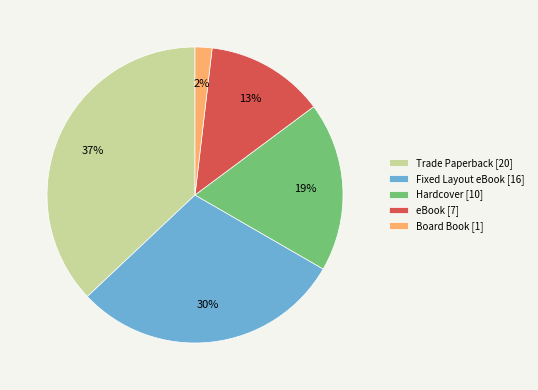

To the nearest percent, what is the combined percentage of Trade Paperback and eBook?

50%